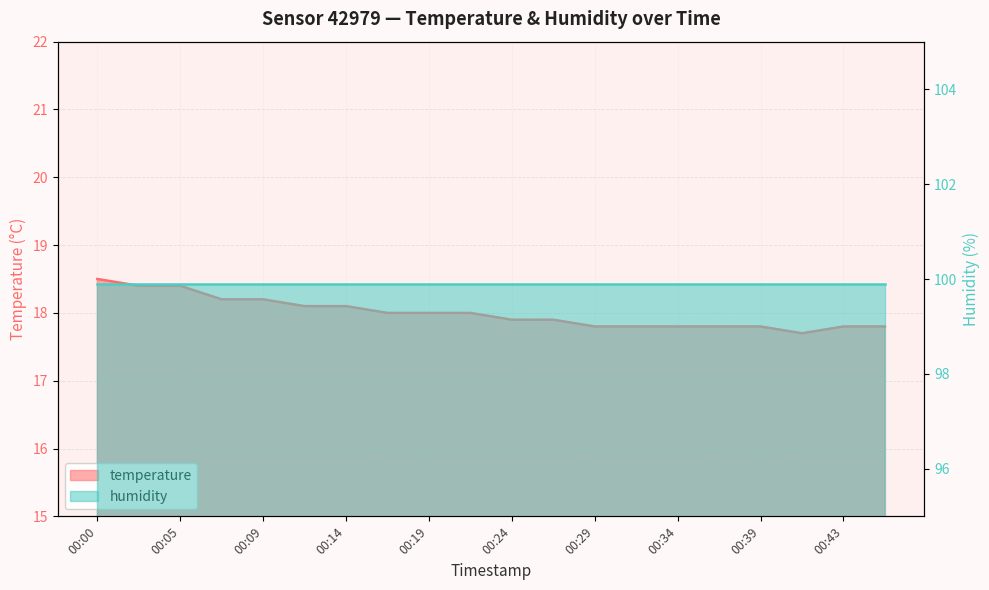

How many points are lower than both their immediate neighbors (excluding endpoints)?

1